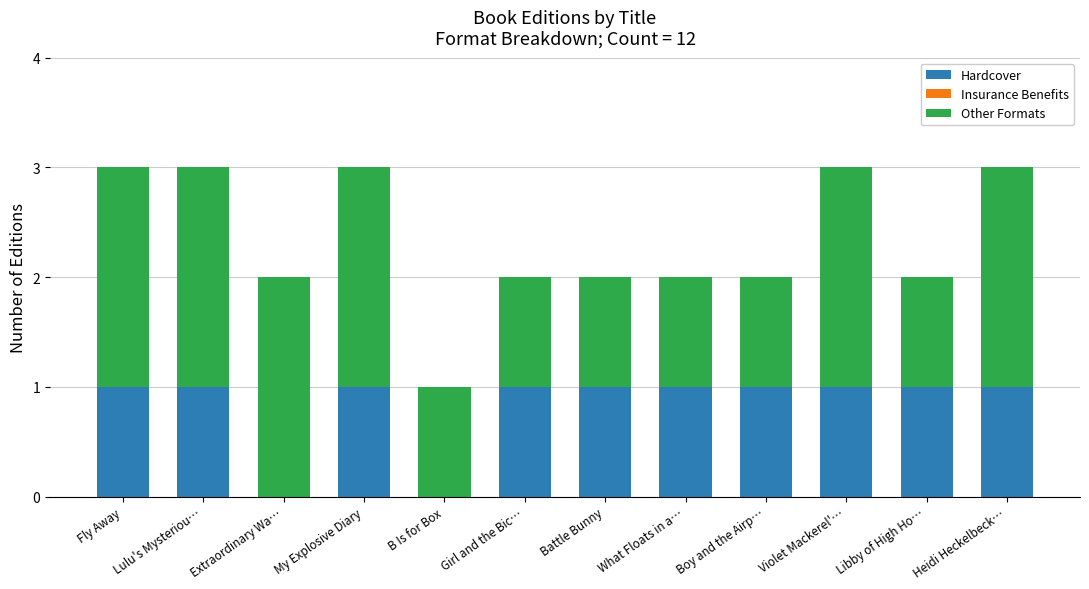

True or false: Hardcover has a value of 1 at Boy and the Airp….

True